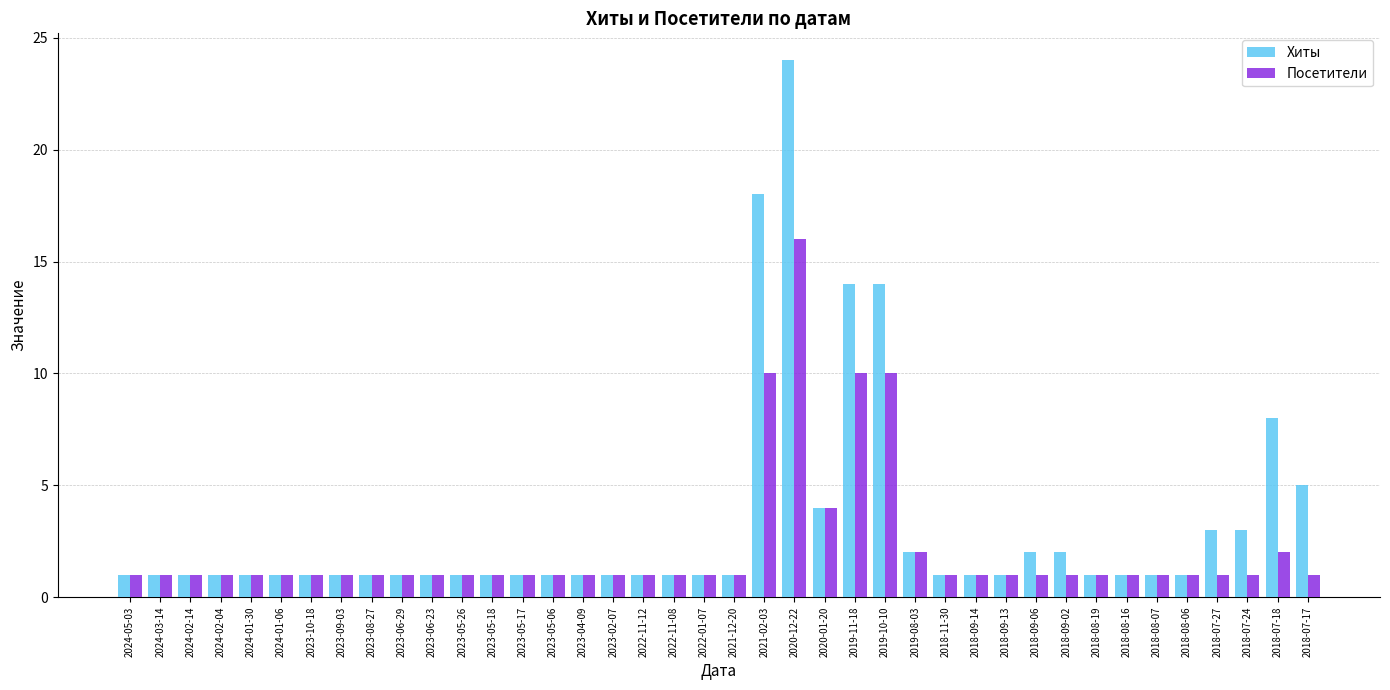

What is the approximate value of Хиты at 2022-01-07?

1